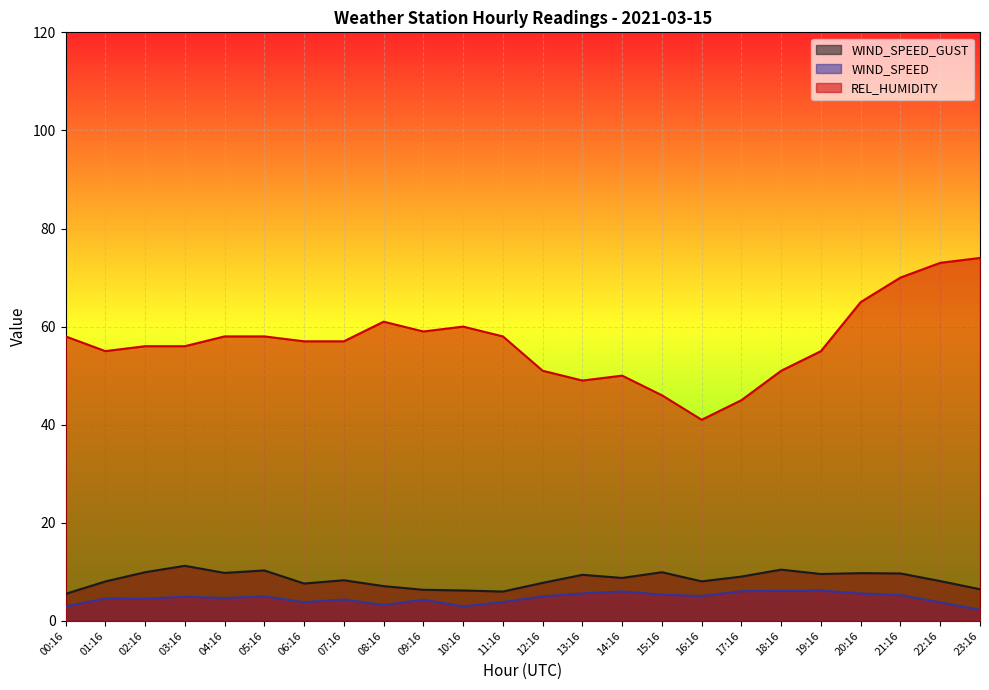

At how many categories does at least one series exceed 64?

4